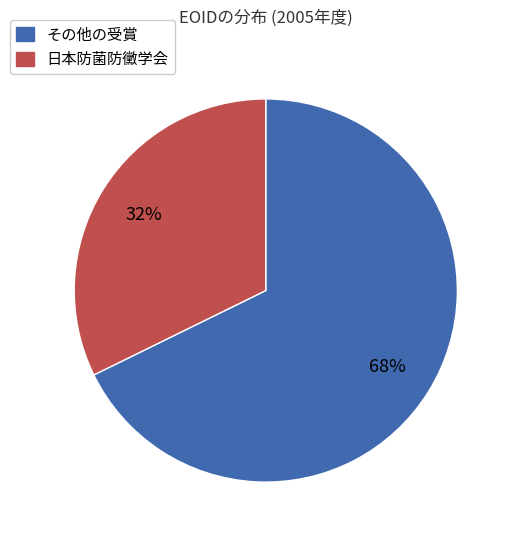

Is there a majority slice in this chart?

Yes